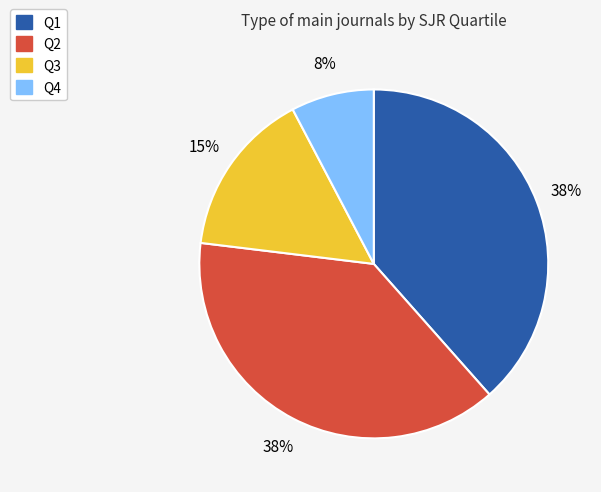

To the nearest percent, what is the combined percentage of Q2 and Q1?

77%